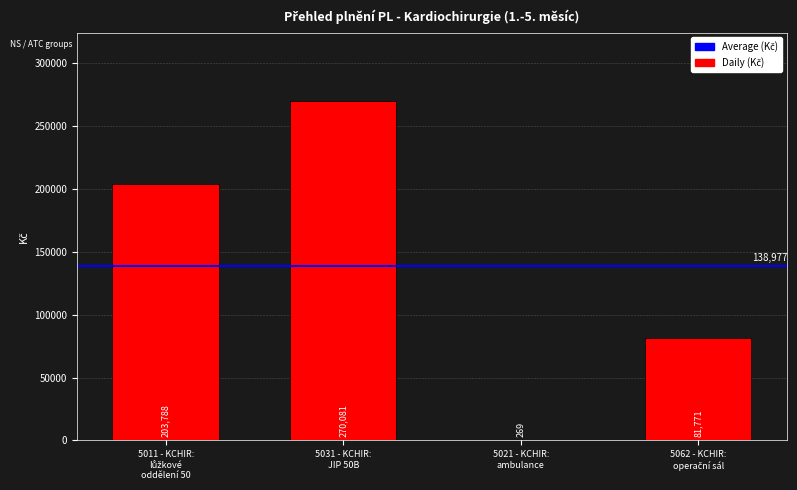

What value does the data have at 5031 - KCHIR:
JIP 50B?

270080.6